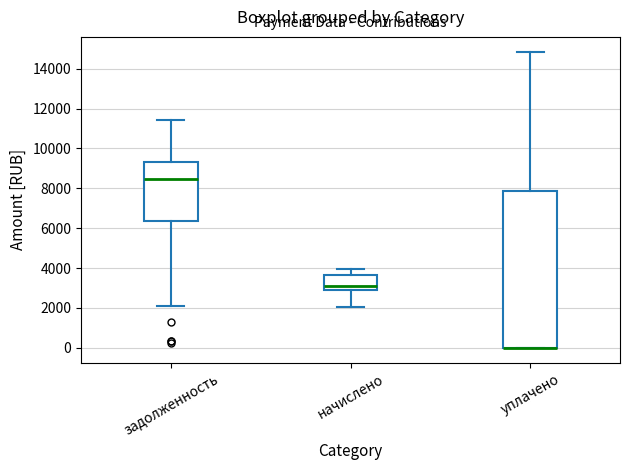

Which box is the tallest, from its lower edge to its upper edge?

уплачено